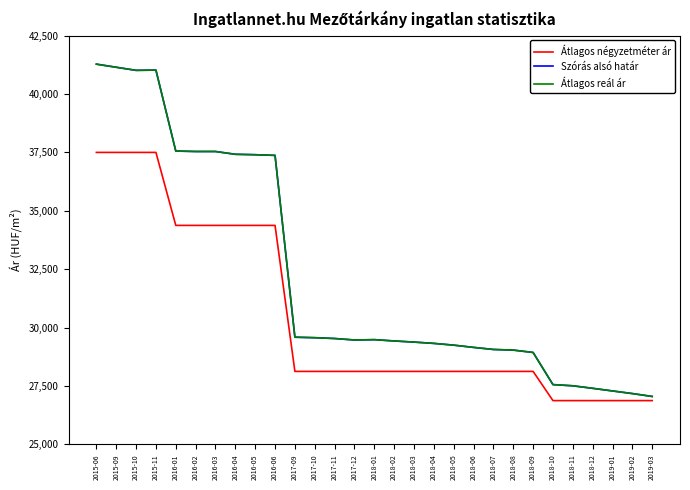

Does the chart have visible grid lines?

No